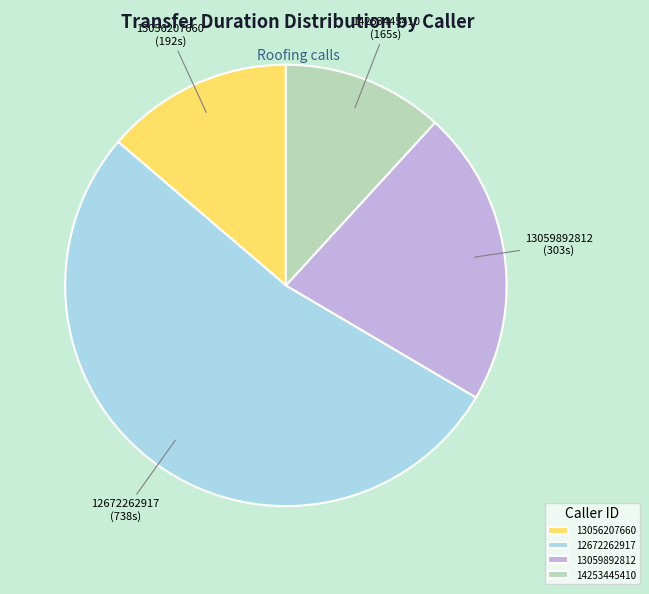

Is the sum of 12672262917 and 14253445410 greater than half?

Yes